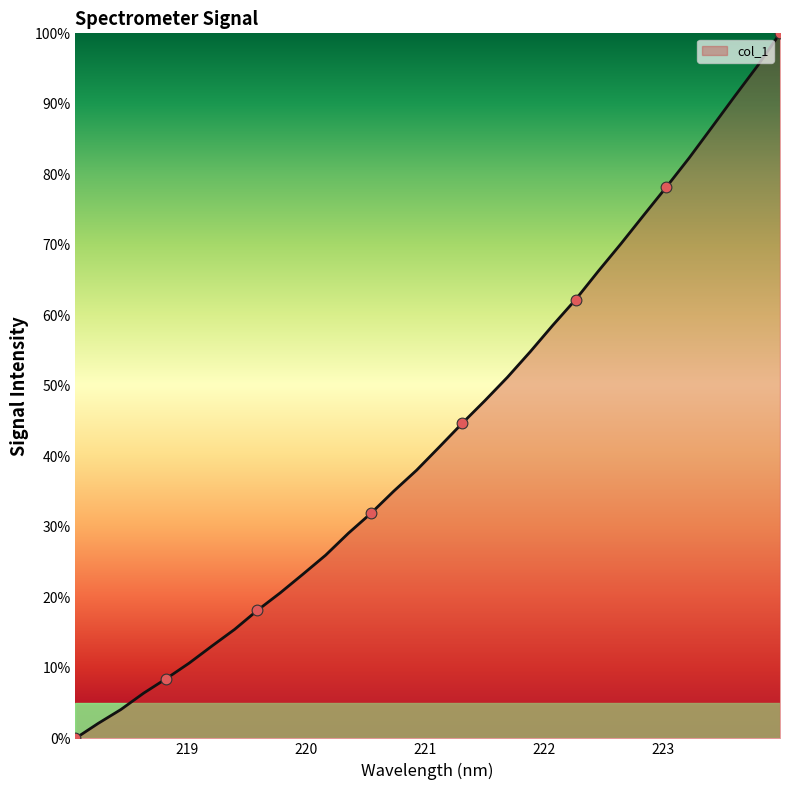

What is the greatest value displayed?

100.0